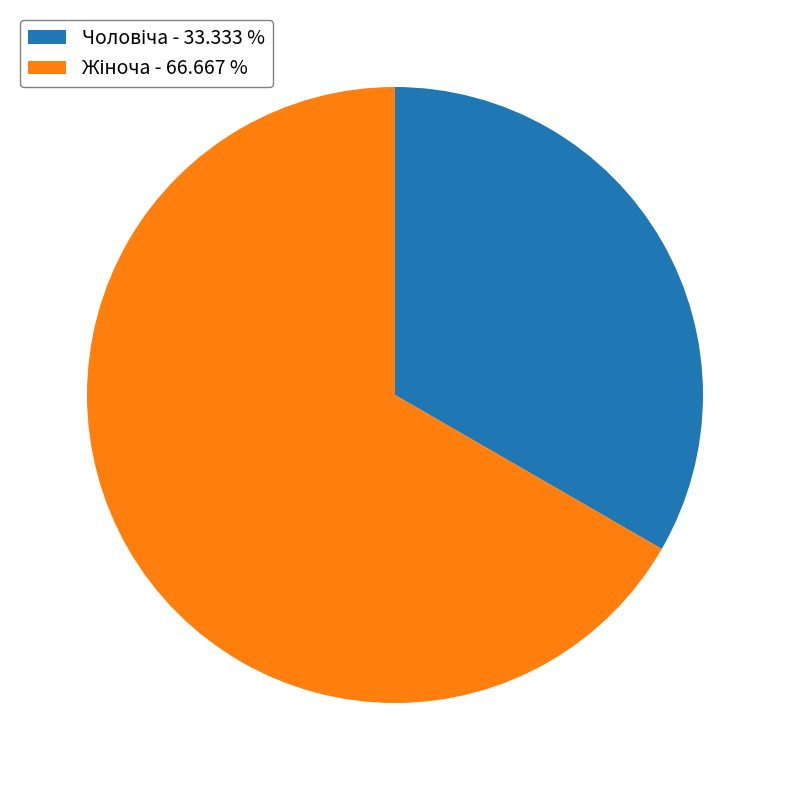

Is there a majority slice in this chart?

Yes